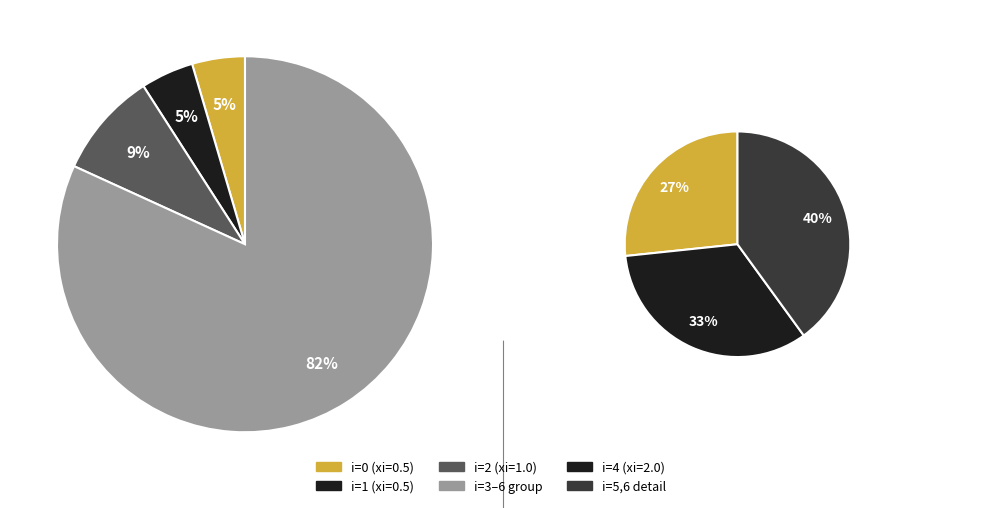

What is the change in value from 0 to 4?

+1.5